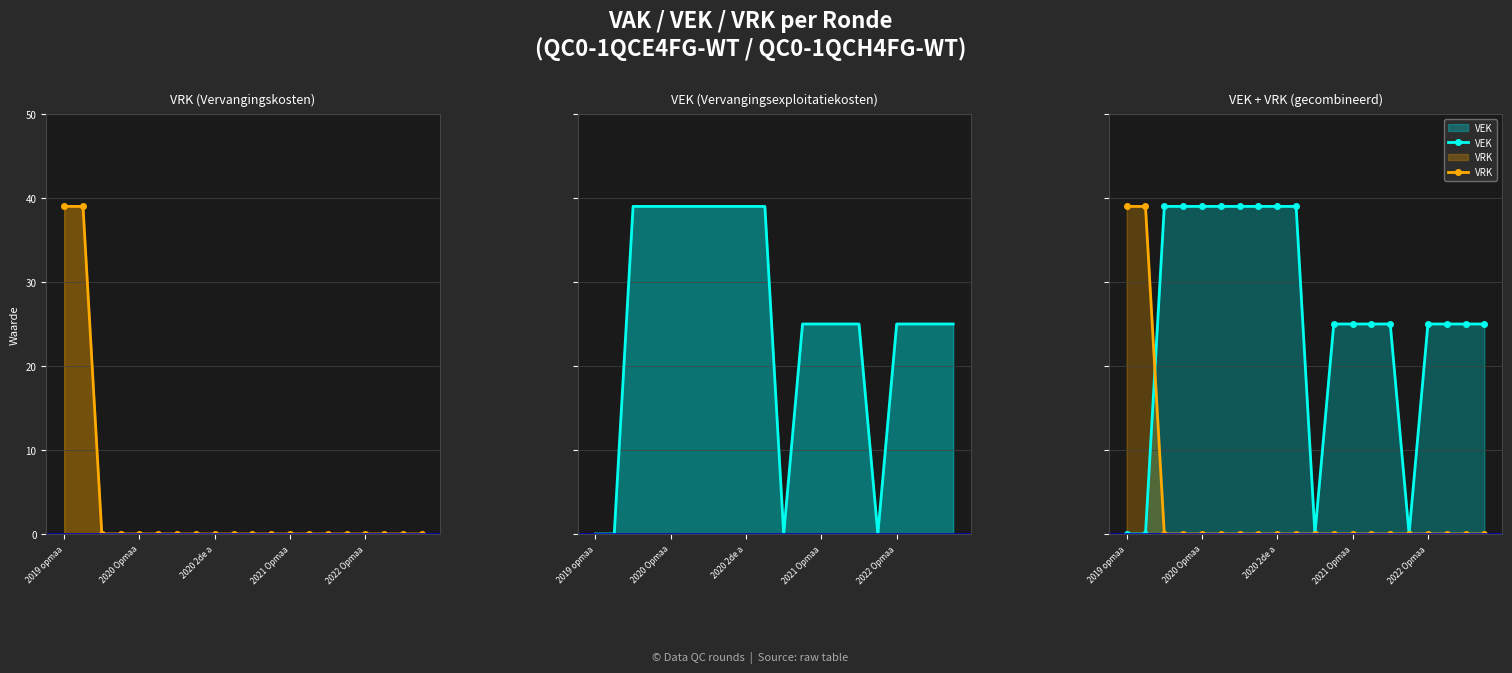

What is the label of the 19th point from the right?

2020 Opmaa